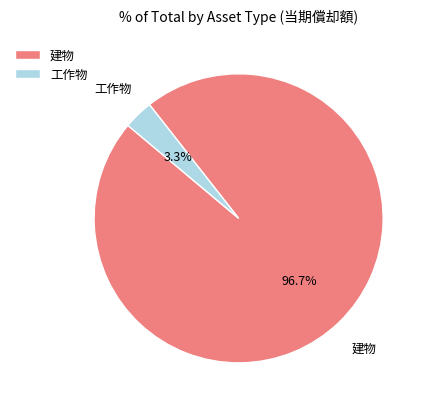

What portion of the pie excludes 工作物?

96.7%